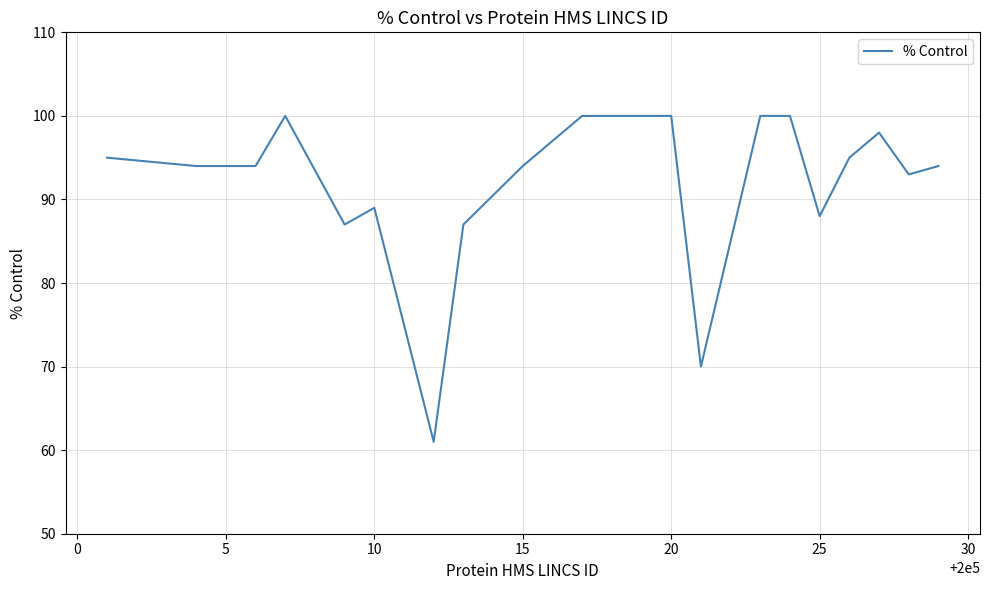

What is the smallest value displayed?

61